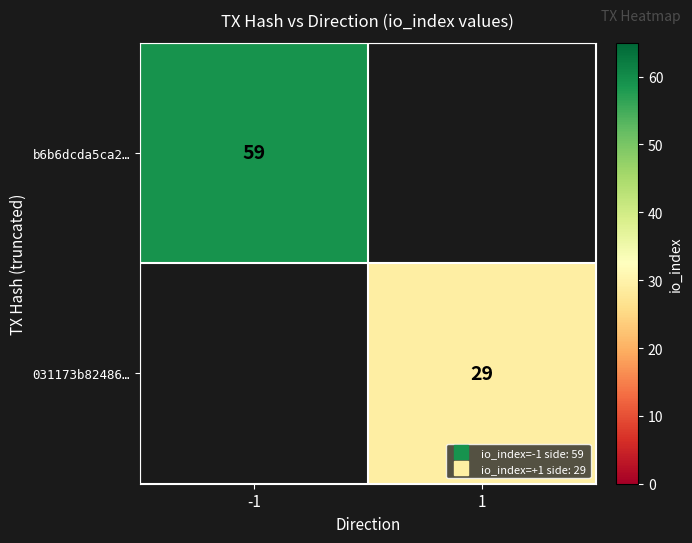

What is the greatest value displayed?

59.0